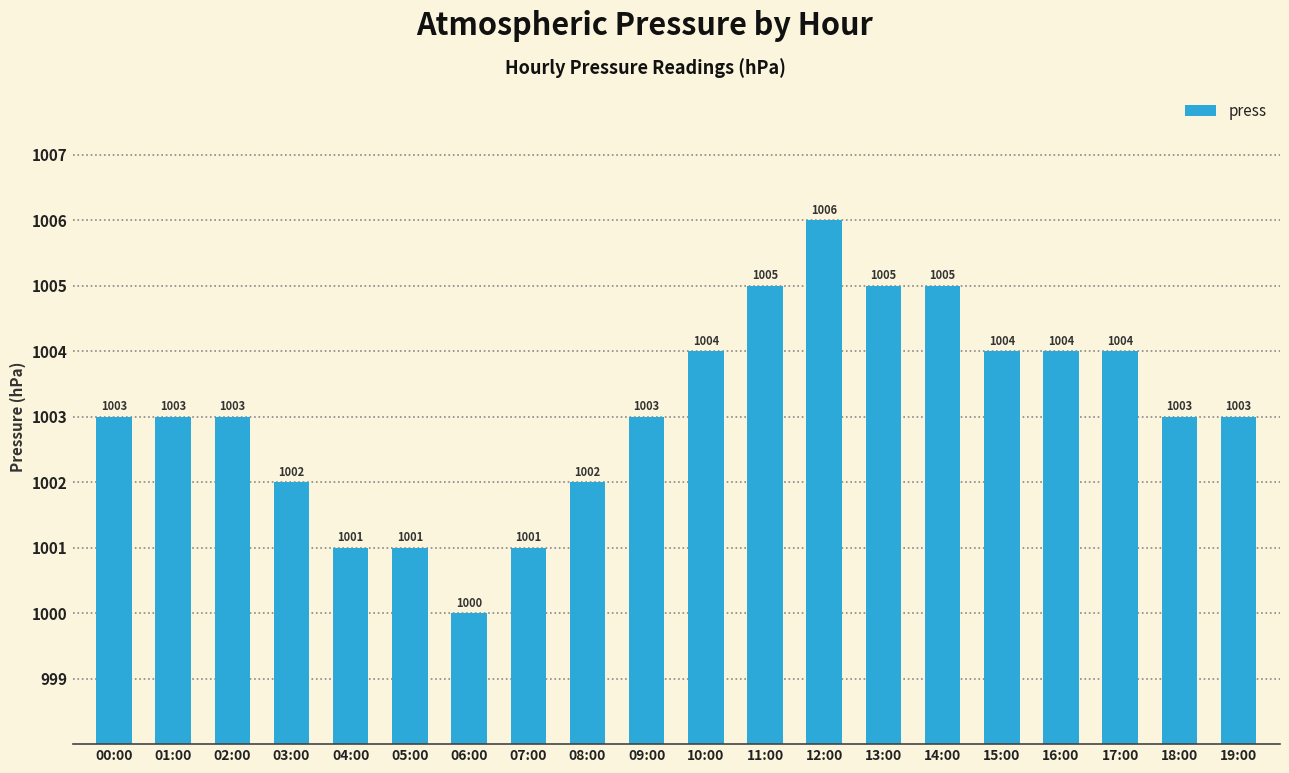

What is the maximum value shown in the chart?

1006